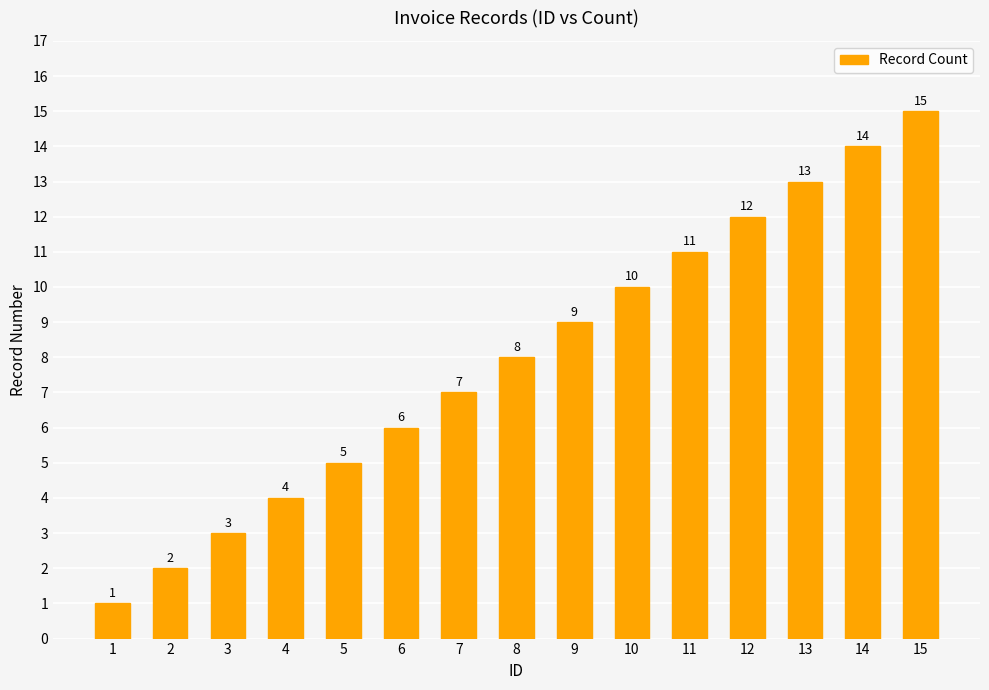

What is the change in value from 2 to 15?

+13